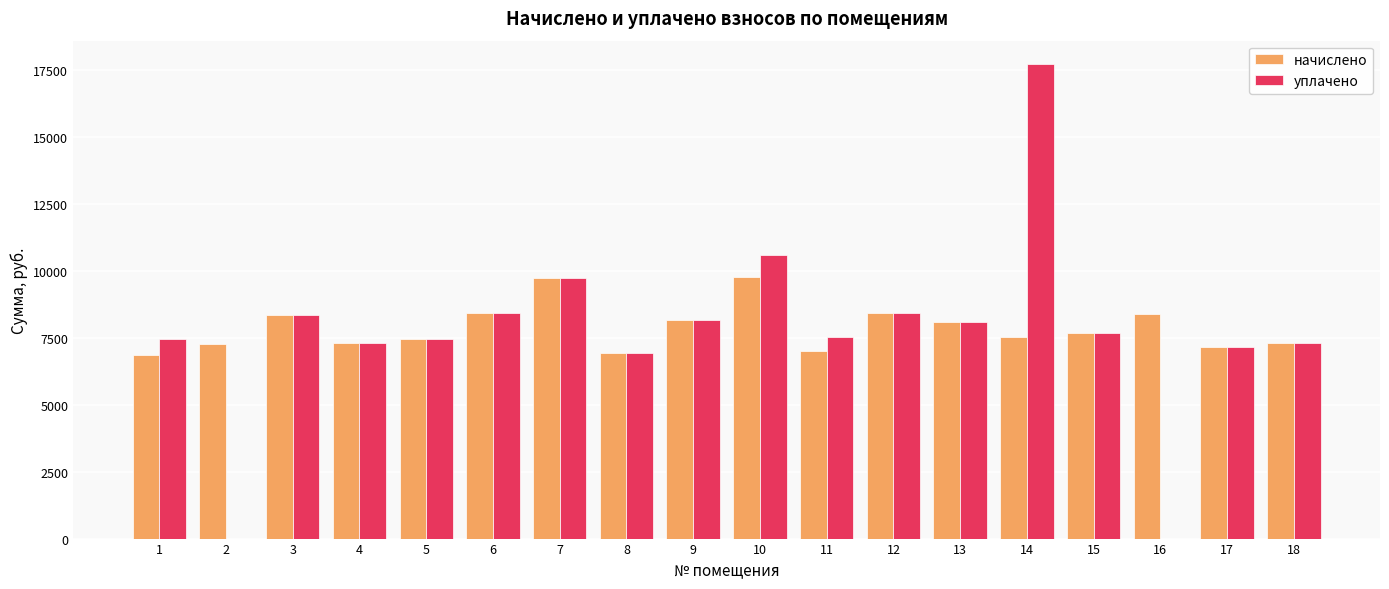

What is the highest value of the начислено series?

9770.4